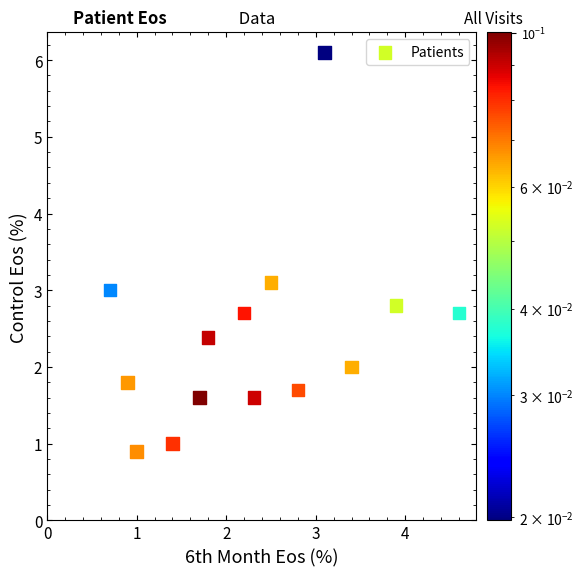

What is the range of X values (max minus min)?

3.9